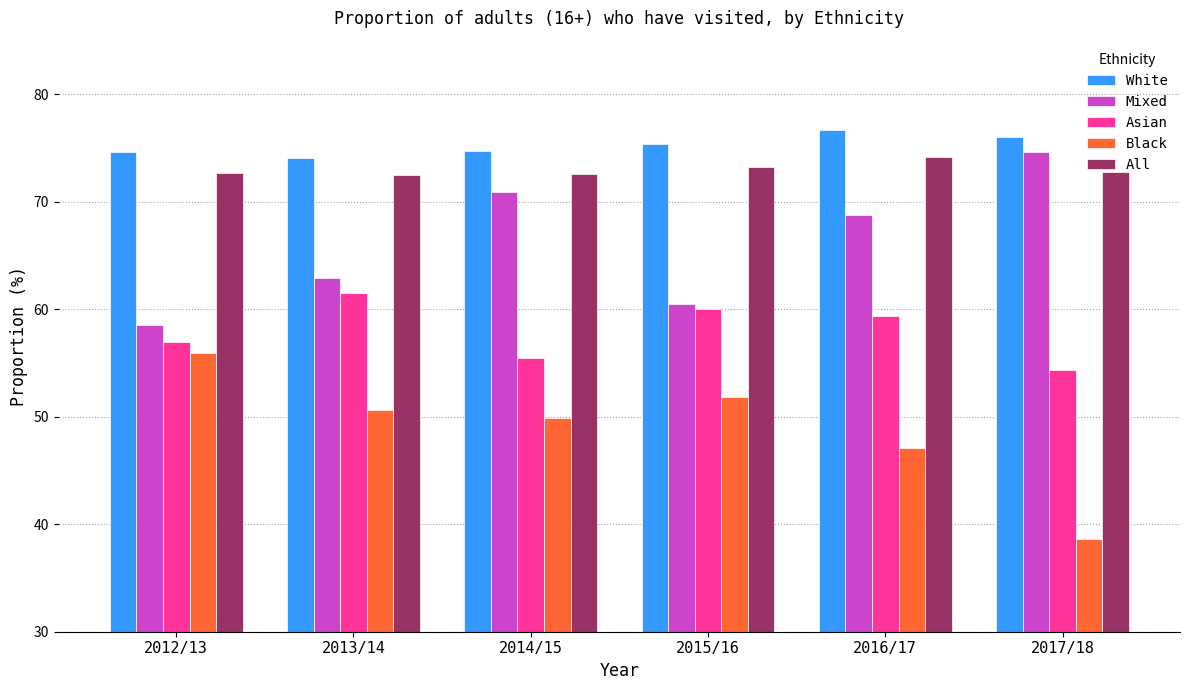

The Black series shows 55.9 at 2012/13. True or false?

True